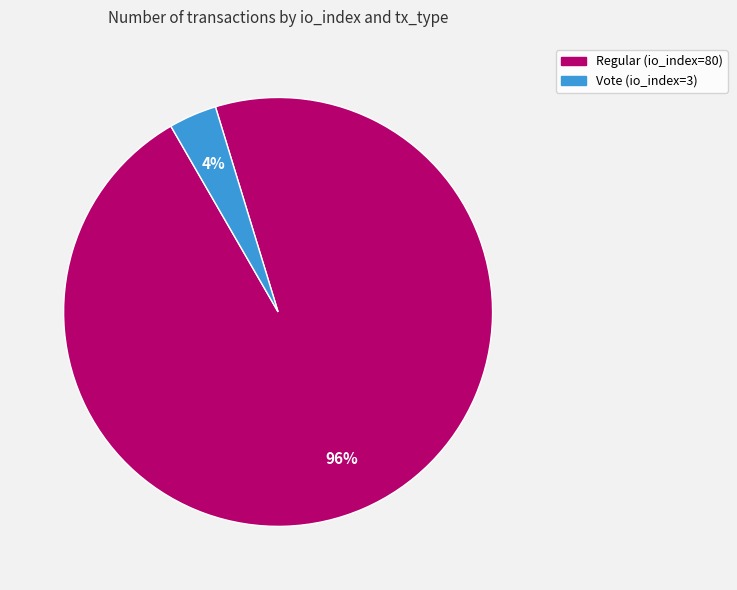

To the nearest percent, what portion does Regular (io_index=80) represent?

96%